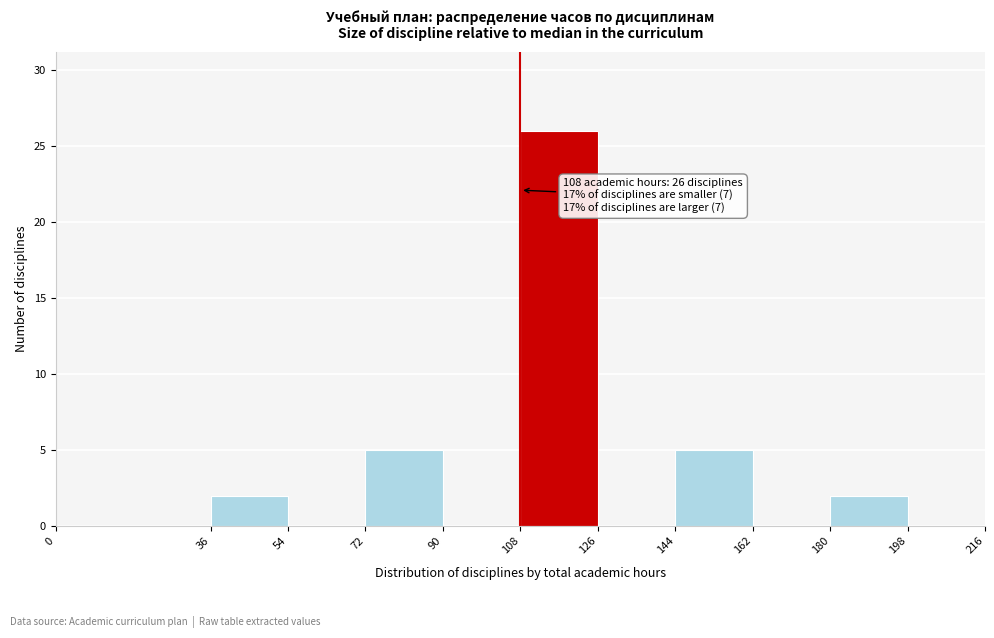

Which range on the x-axis has the tallest bar?

108 to 126